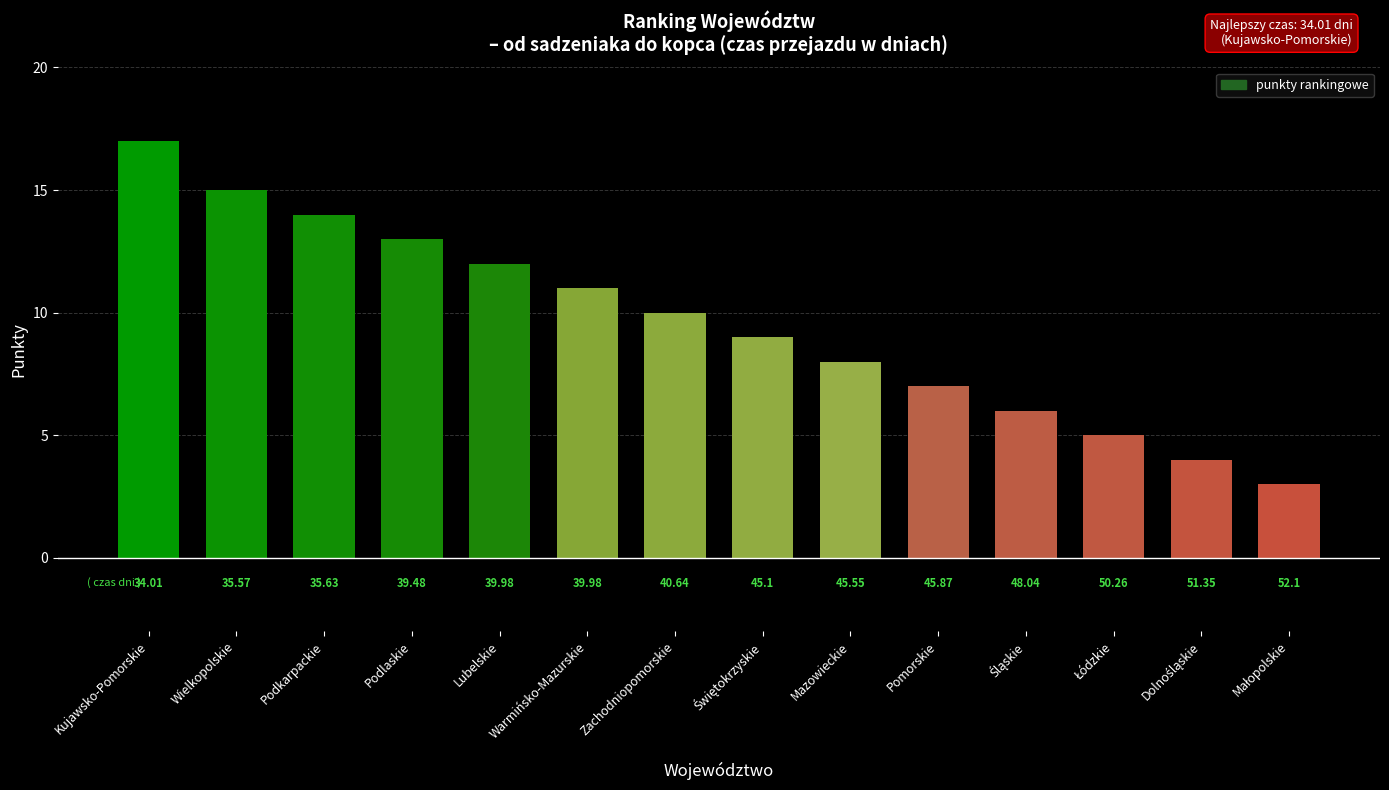

What is the greatest value displayed?

17